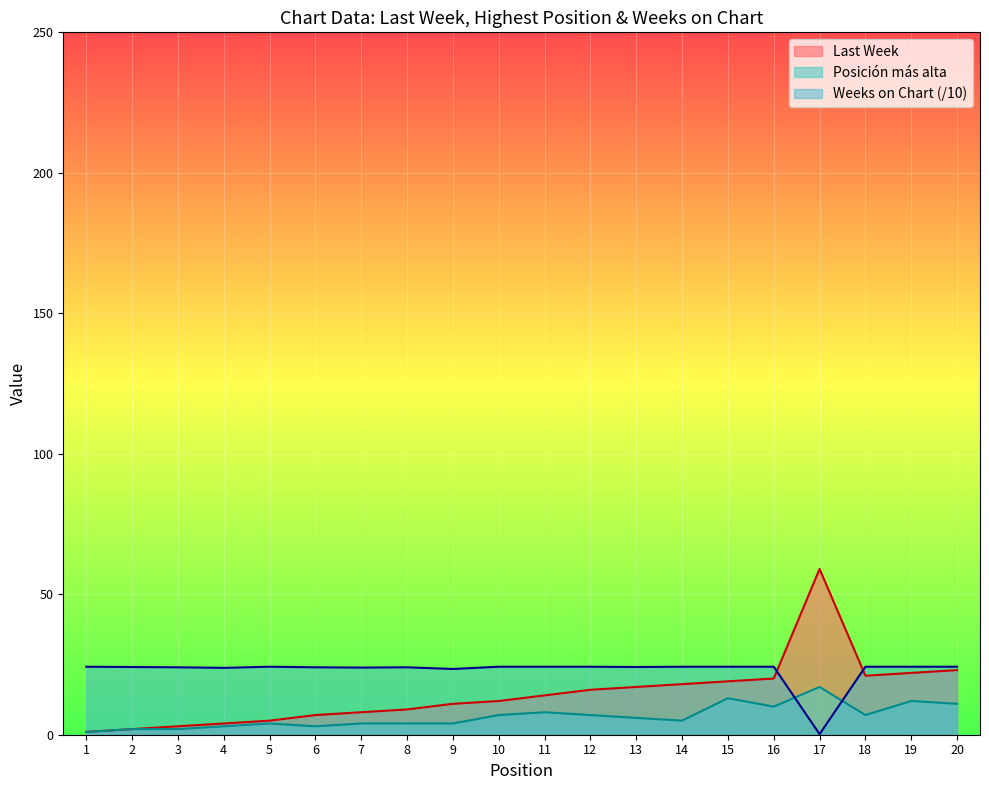

How many lines are shown in the chart?

3